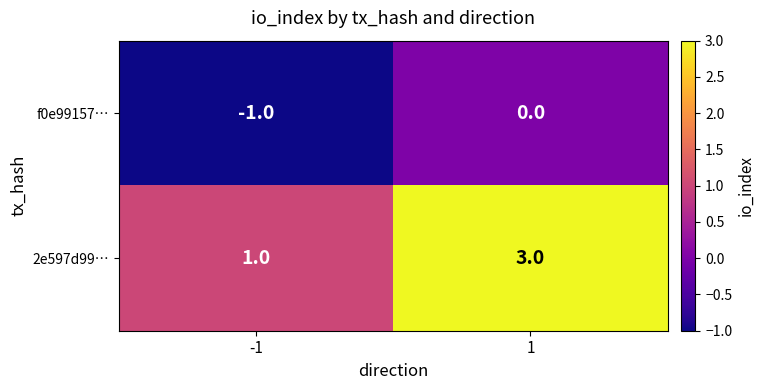

Between -1 and 1, which series saw the biggest shift?

2e597d99…